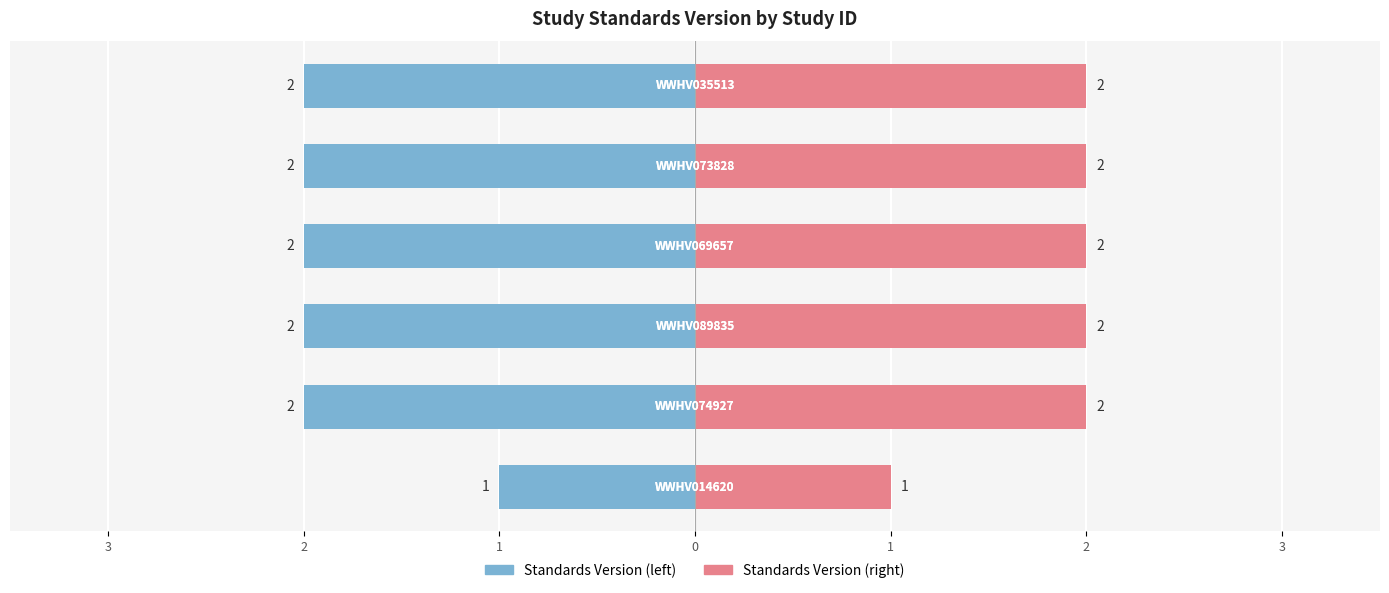

What is the minimum value shown in the chart?

1